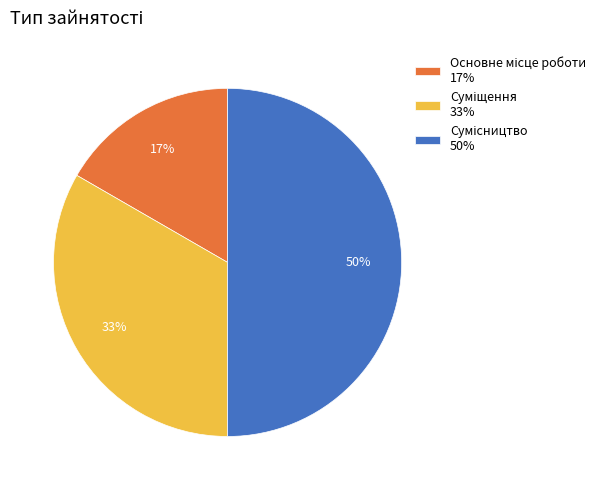

Count the number of slices in the pie.

3